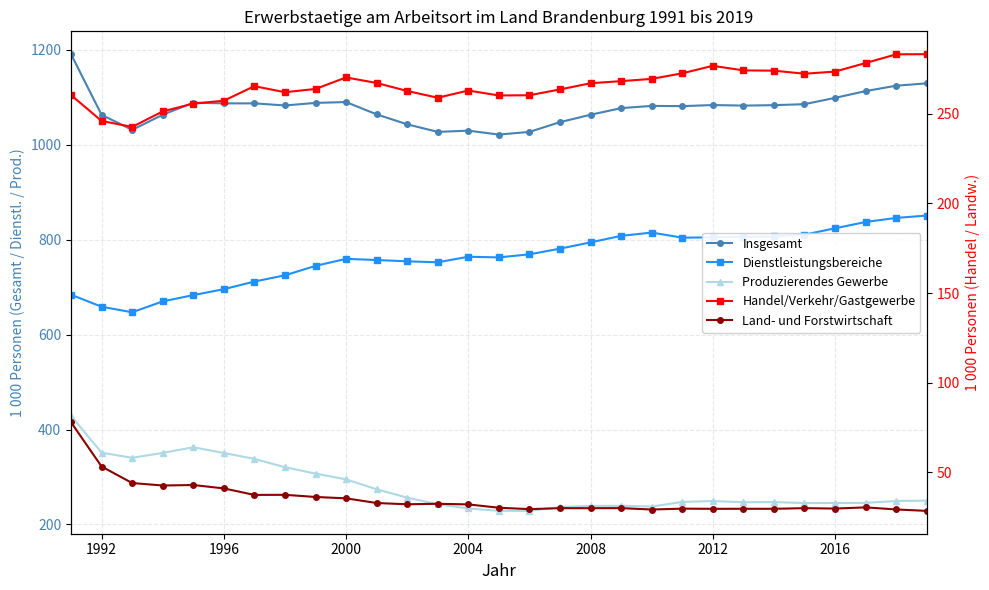

What is the maximum value for Handel/Verkehr/Gastgewerbe?

283.2